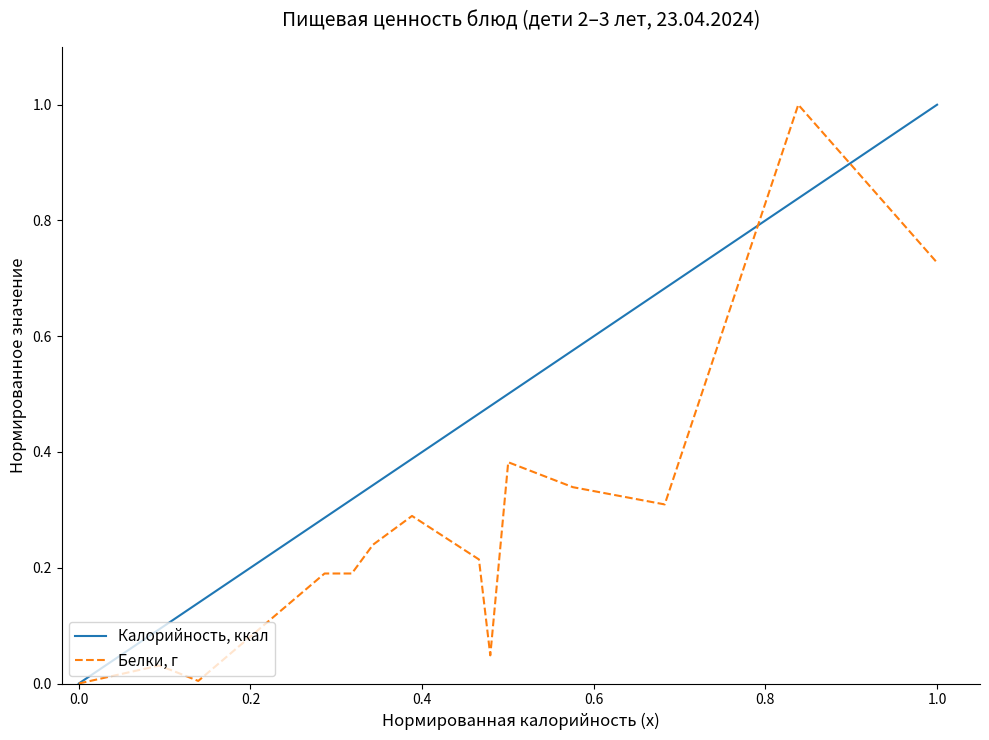

Reading left to right, extract all data points from this chart.

Калорийность, ккал: 0.0	0.0	0.1	0.1	0.1	0.3	0.3	0.3	0.4	0.5	0.5	0.5	0.6	0.7	0.8	1.0
Белки, г: 0.0	0.0	0.0	0.0	0.0	0.2	0.2	0.2	0.3	0.2	0.0	0.4	0.3	0.3	1.0	0.7